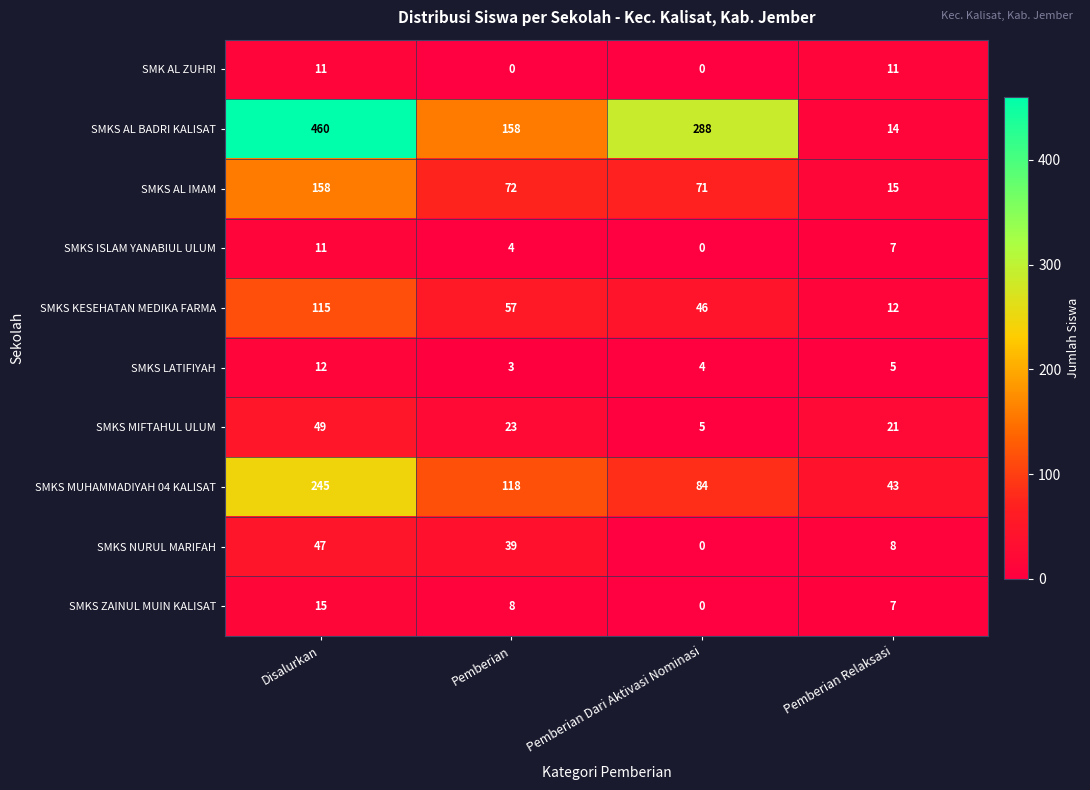

What is the sum of all SMKS KESEHATAN MEDIKA FARMA values?

230